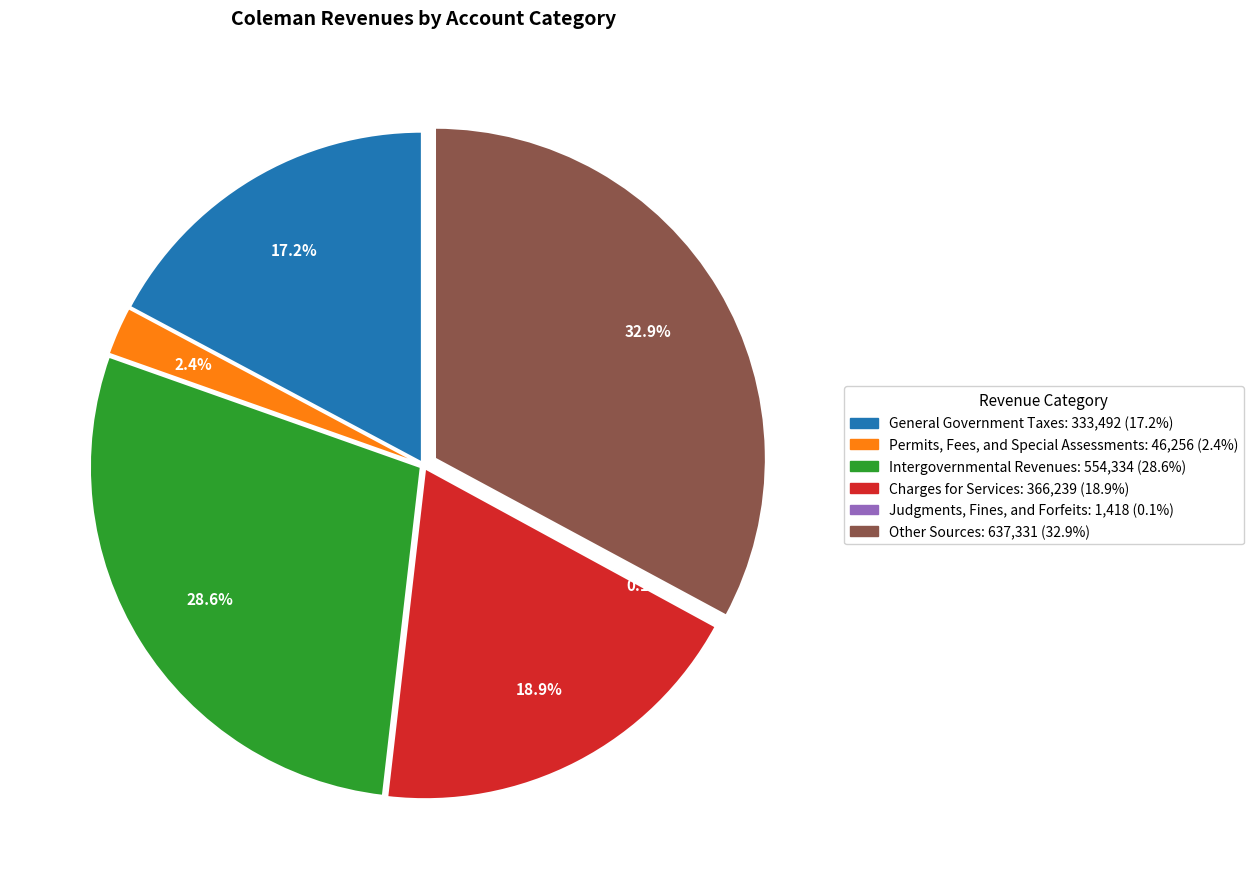

To the nearest percent, what is the average slice percentage?

17%